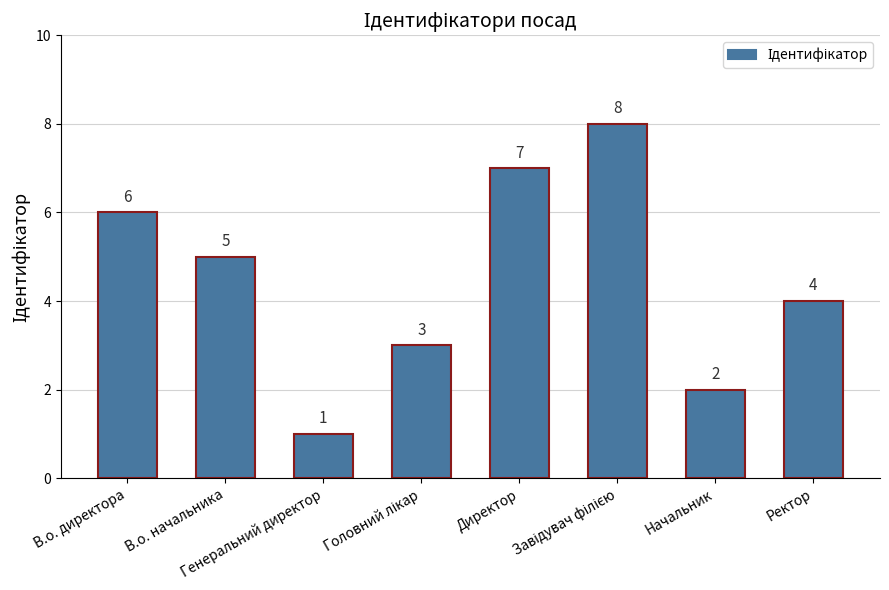

How many values are between 3 and 7?

5